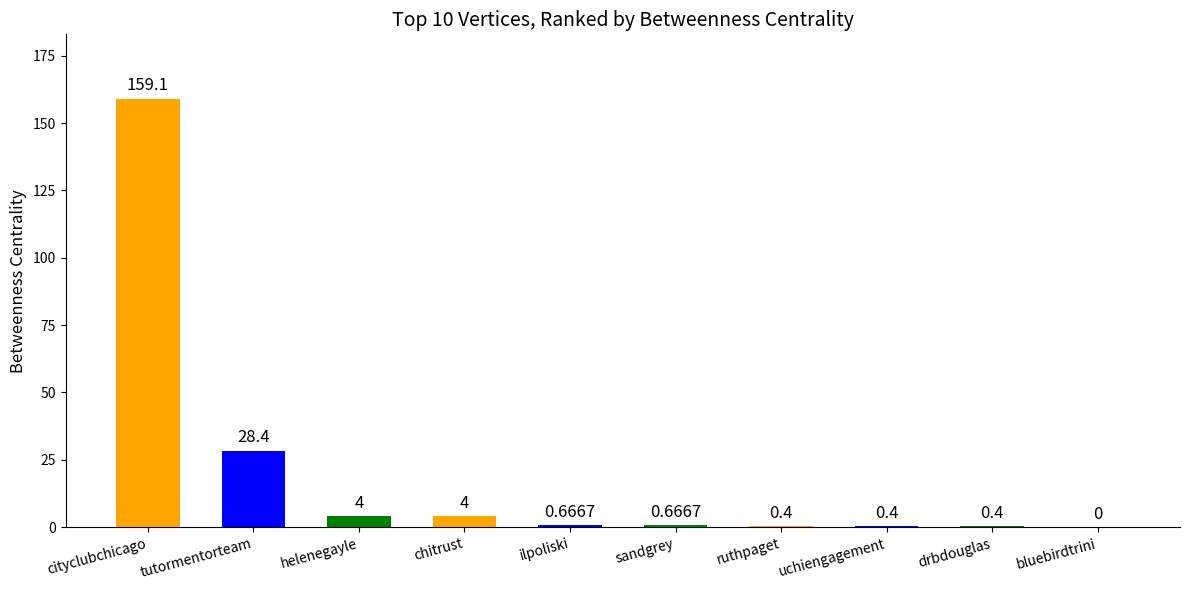

At which label is the value closest to 79?

tutormentorteam